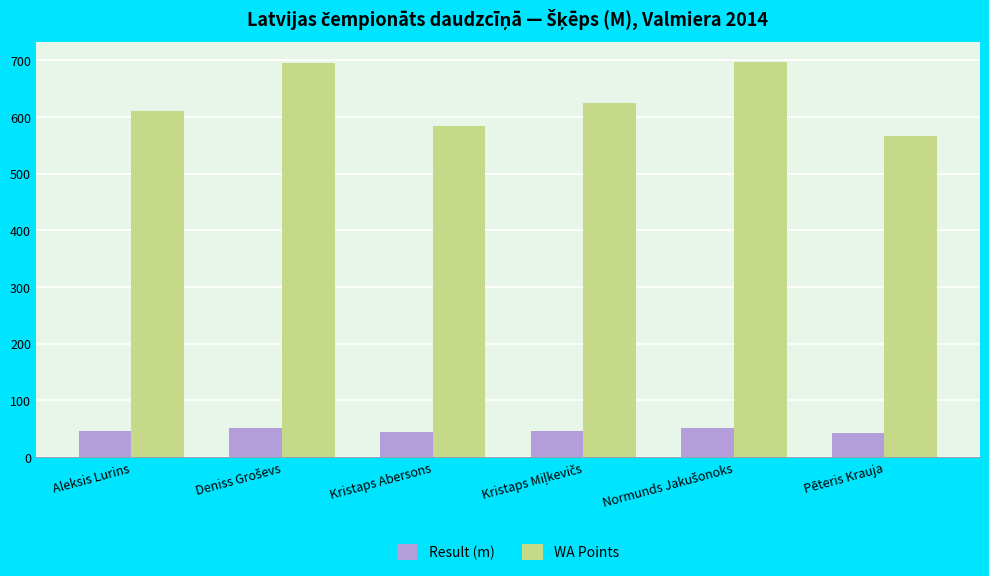

List the series in order of their peak value, highest first.

WA Points, Result (m)